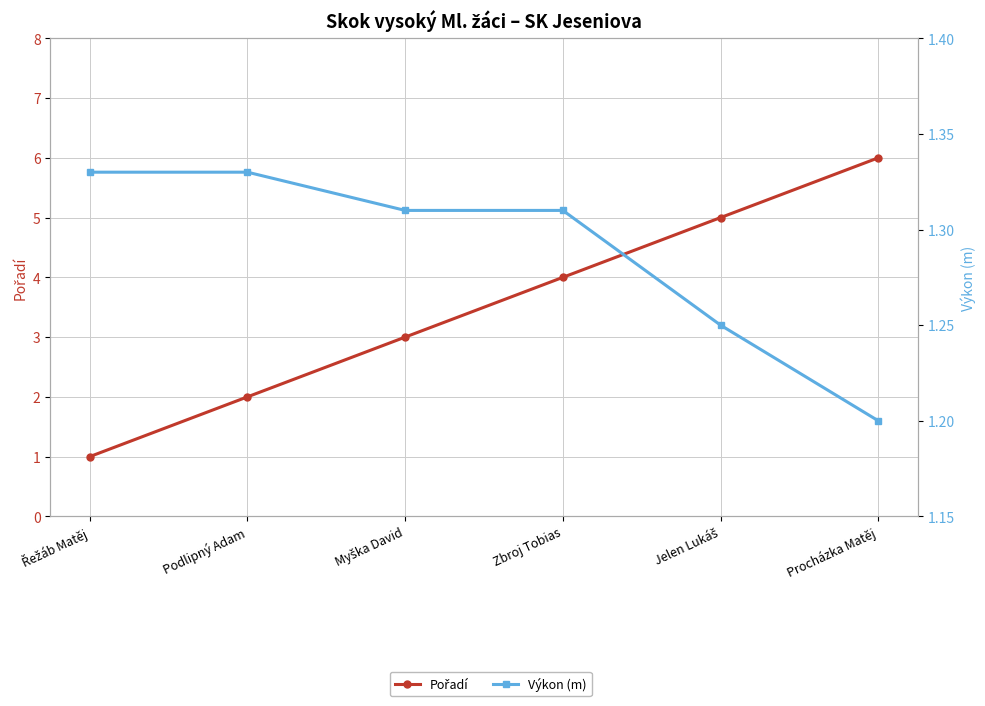

Is the value of Výkon (m) at Myška David greater than the value of Pořadí at Řežáb Matěj?

Yes